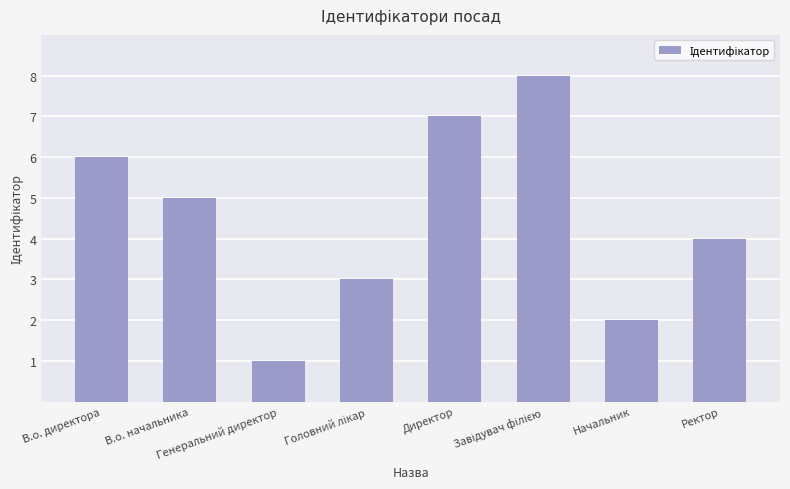

What is the greatest value displayed?

8